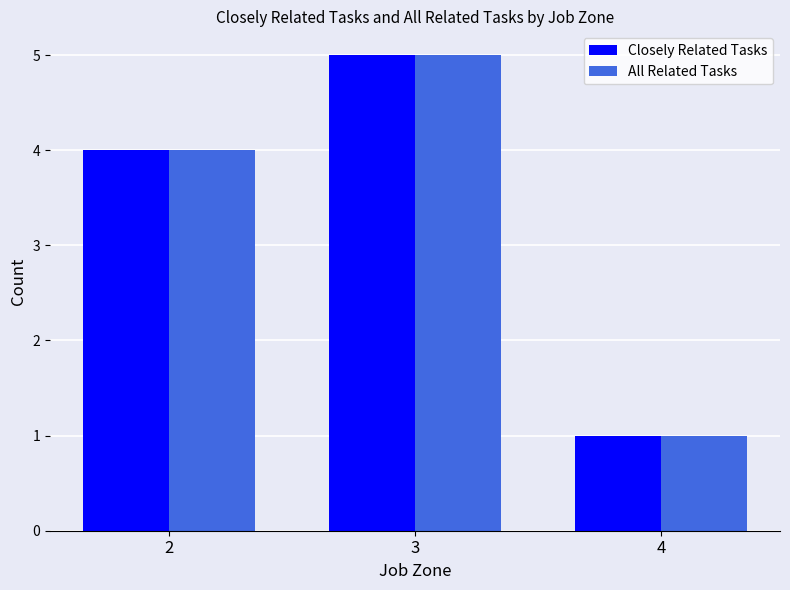

What is the difference between the maximum and minimum values in the Closely Related Tasks series?

4